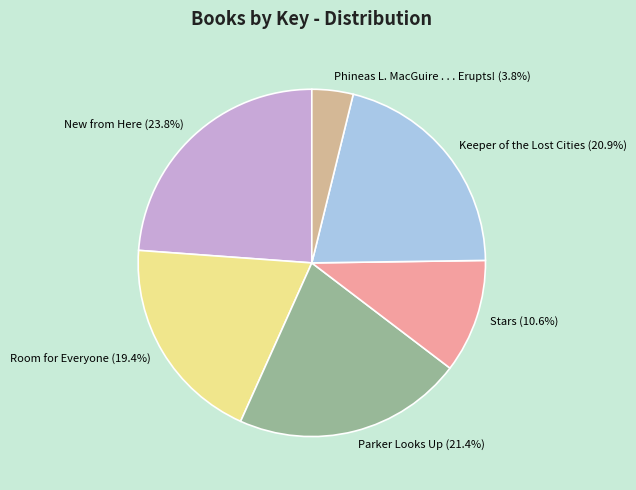

Is the sum of Room for Everyone and New from Here greater than half?

No